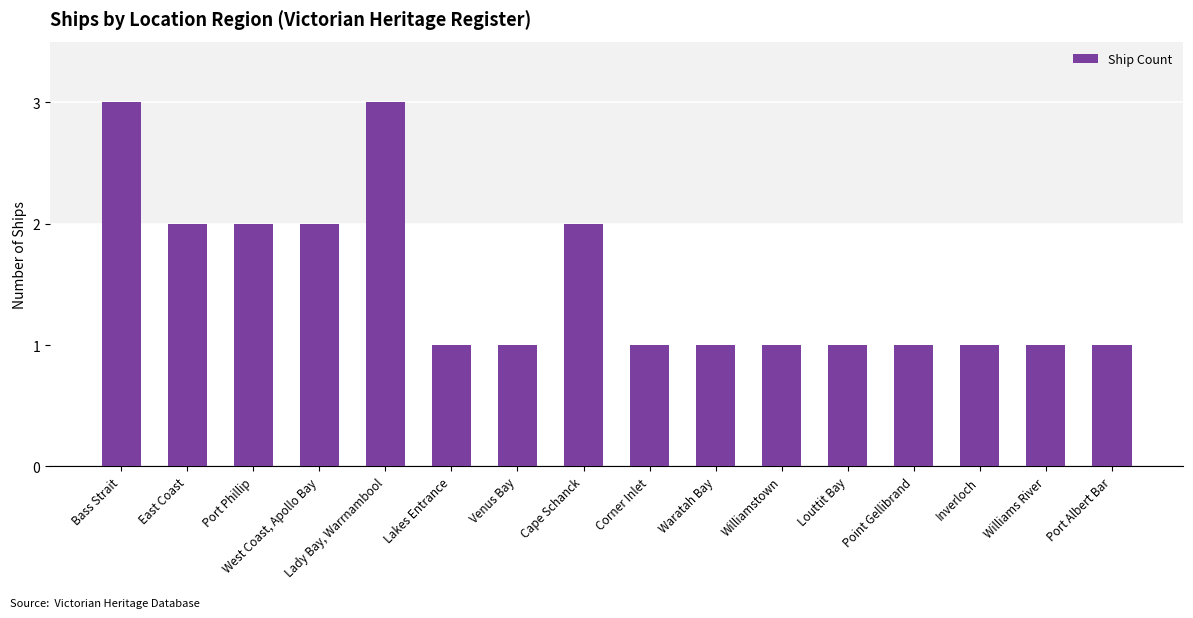

What is the value of the 4th bar from the left?

2